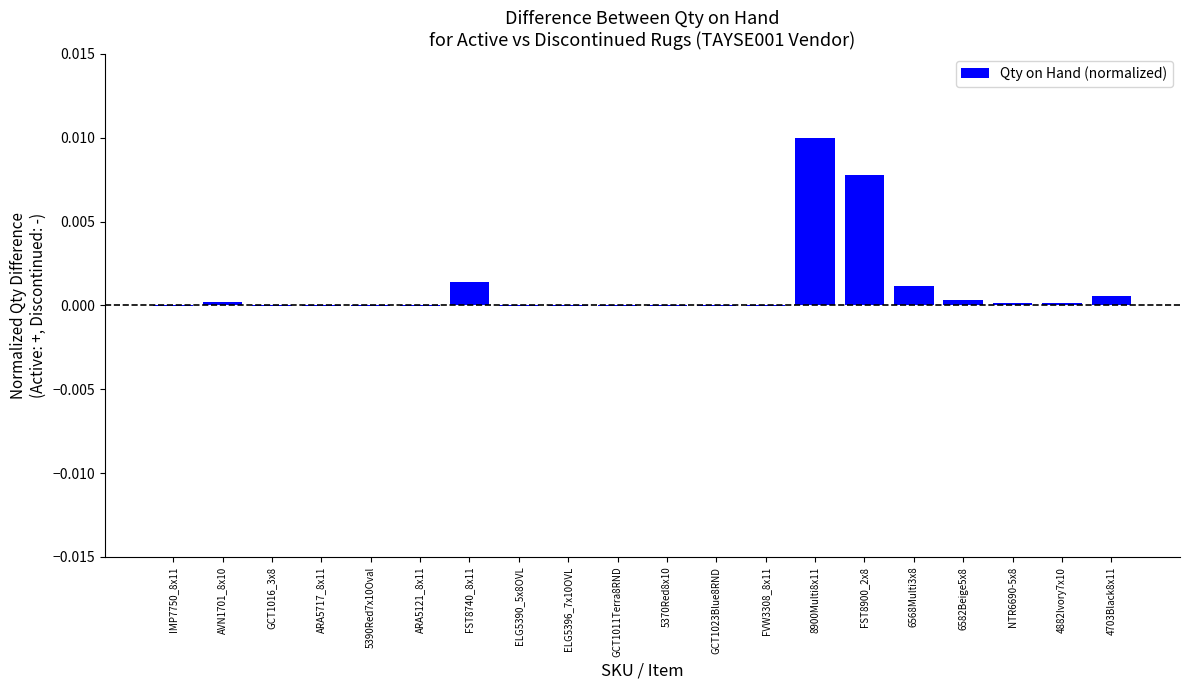

Which has a higher value, ARA5121_8x11 or AVN1701_8x10?

AVN1701_8x10